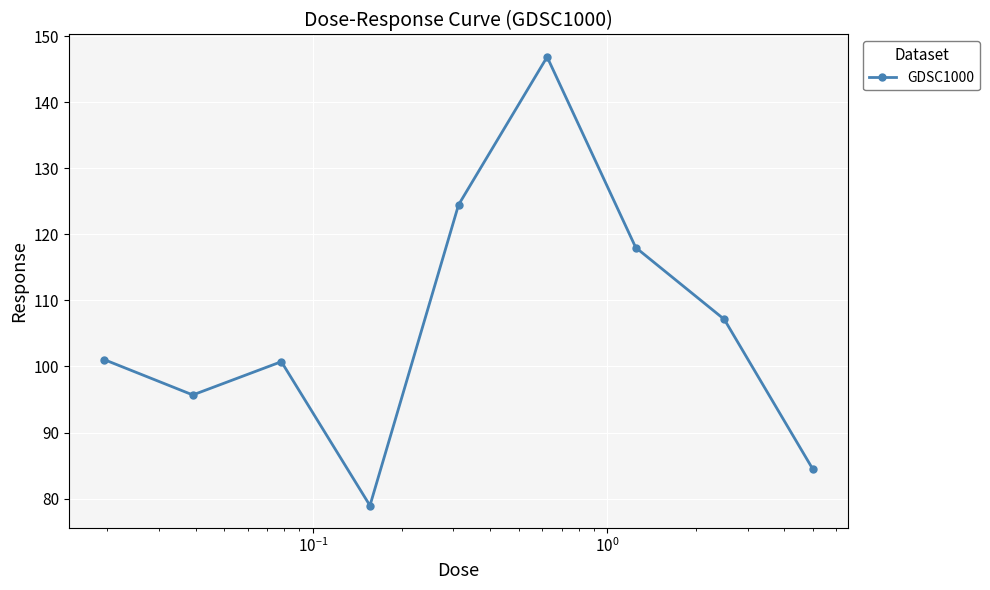

What is the sum of all values?

957.3